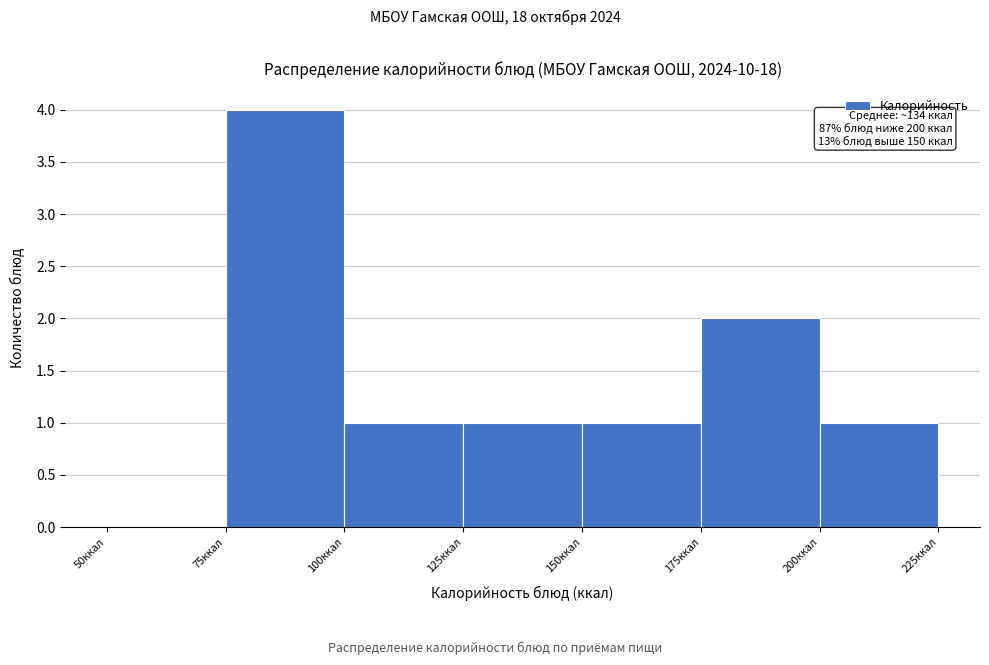

Which range on the x-axis has the tallest bar?

75 to 100